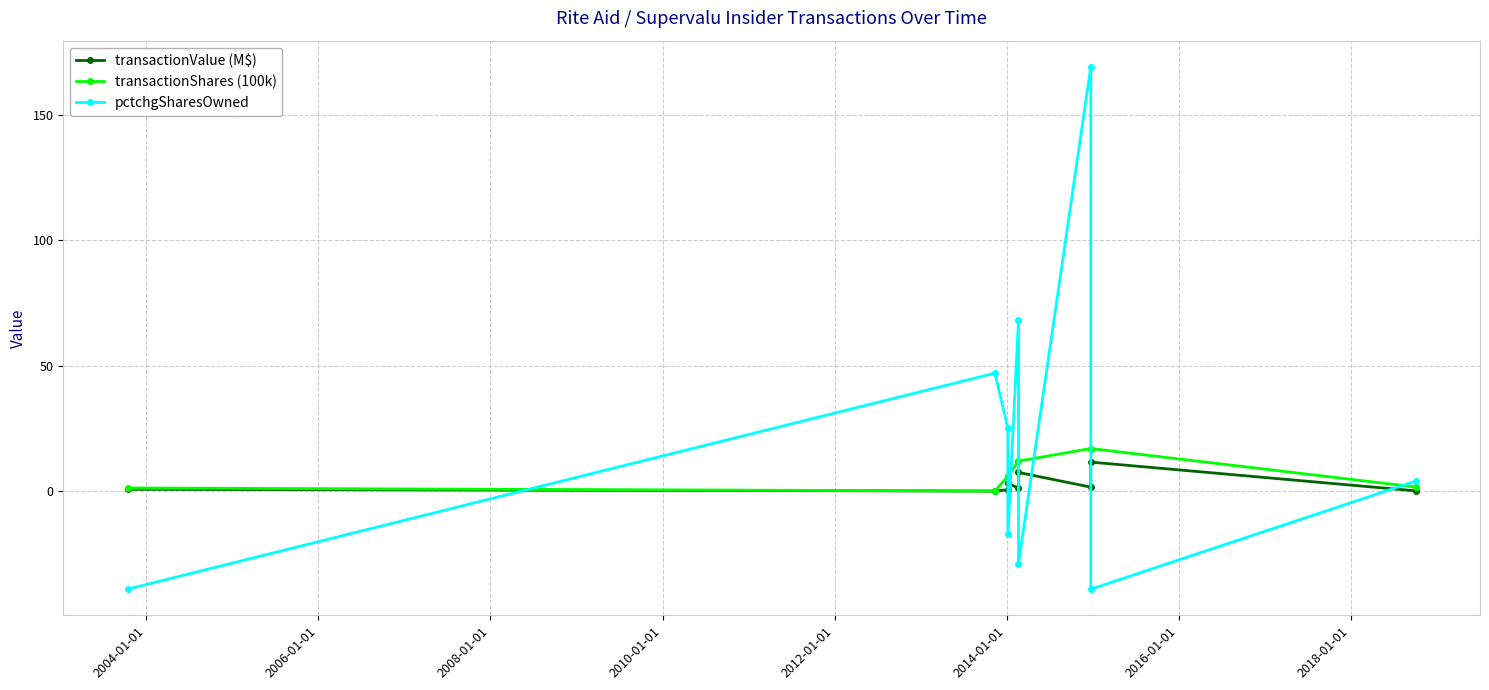

How many interior local valleys does the transactionValue (M$) series have?

3